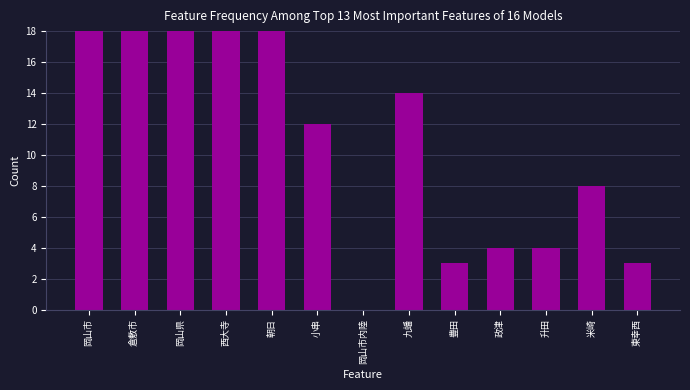

The chart shows a value of 6 at 政津. True or false?

False